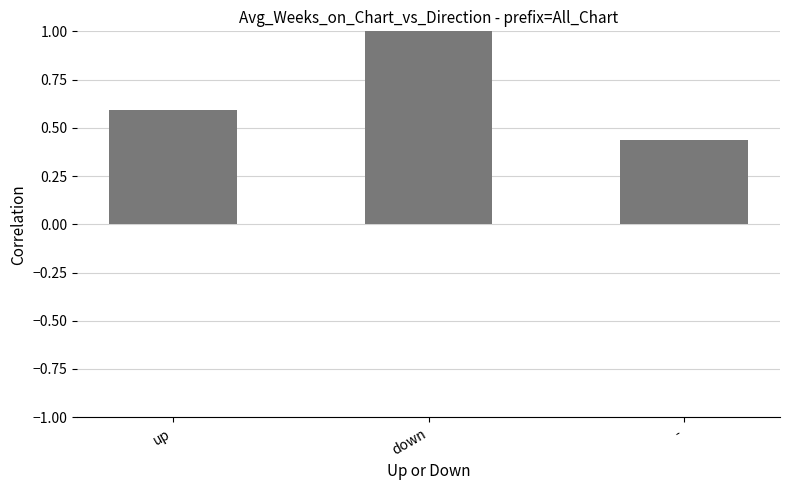

What is the sum of the values at down and -?

1.4